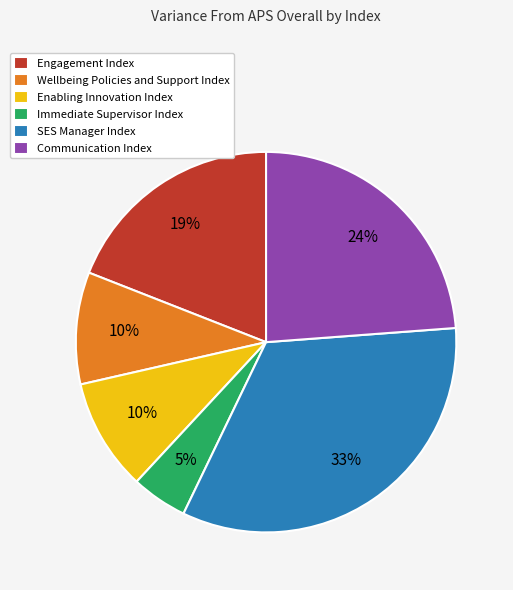

Do Wellbeing Policies and Support Index and Communication Index together represent more than half of the pie?

No